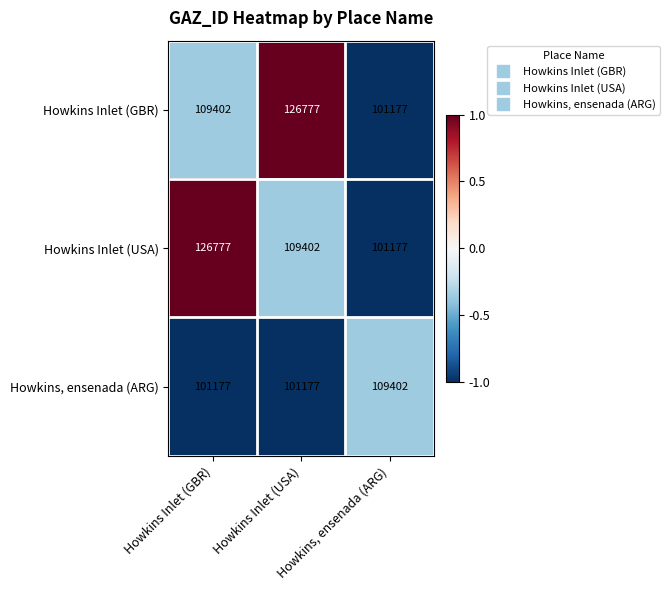

Count the number of data series in this chart.

3